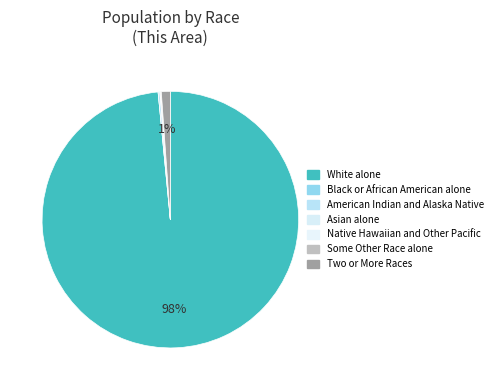

Does White alone represent more than half of the total?

Yes